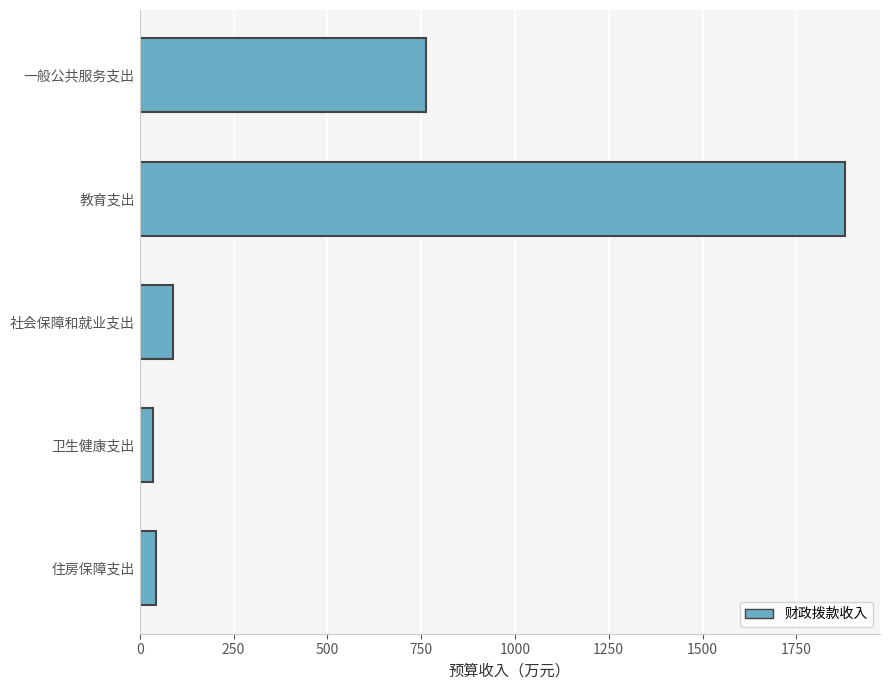

Reading bottom to top, extract all data points from this chart.

42.7	34.6	89.7	1879.0	763.5